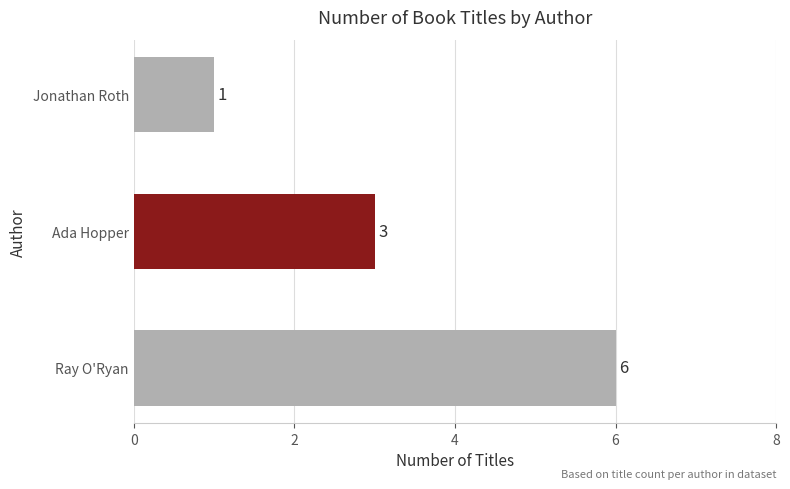

What is the sum of all values?

10